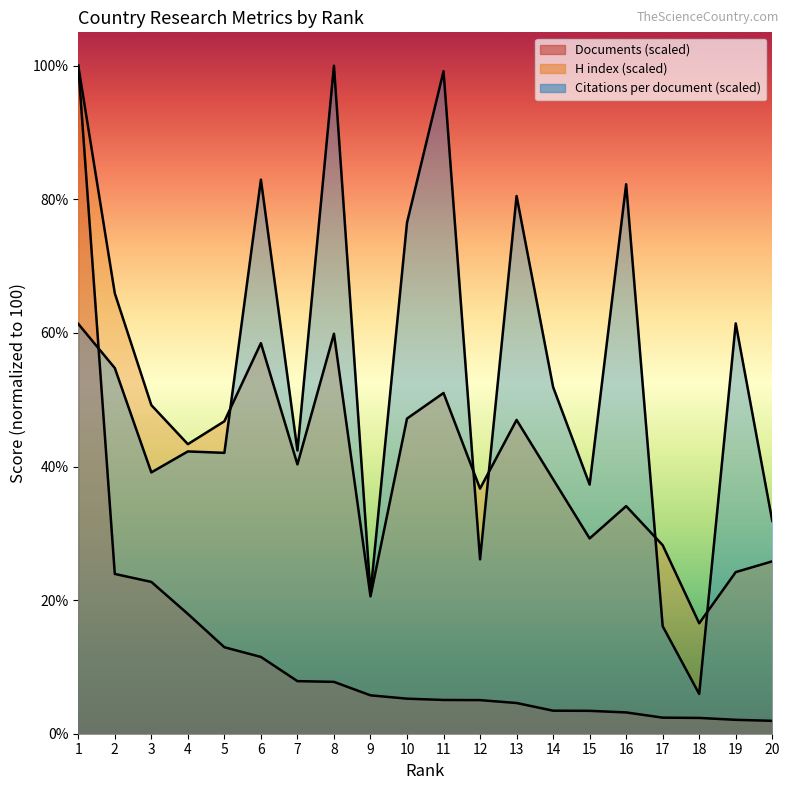

Is it true that Documents equals 8.6 at 3?

False